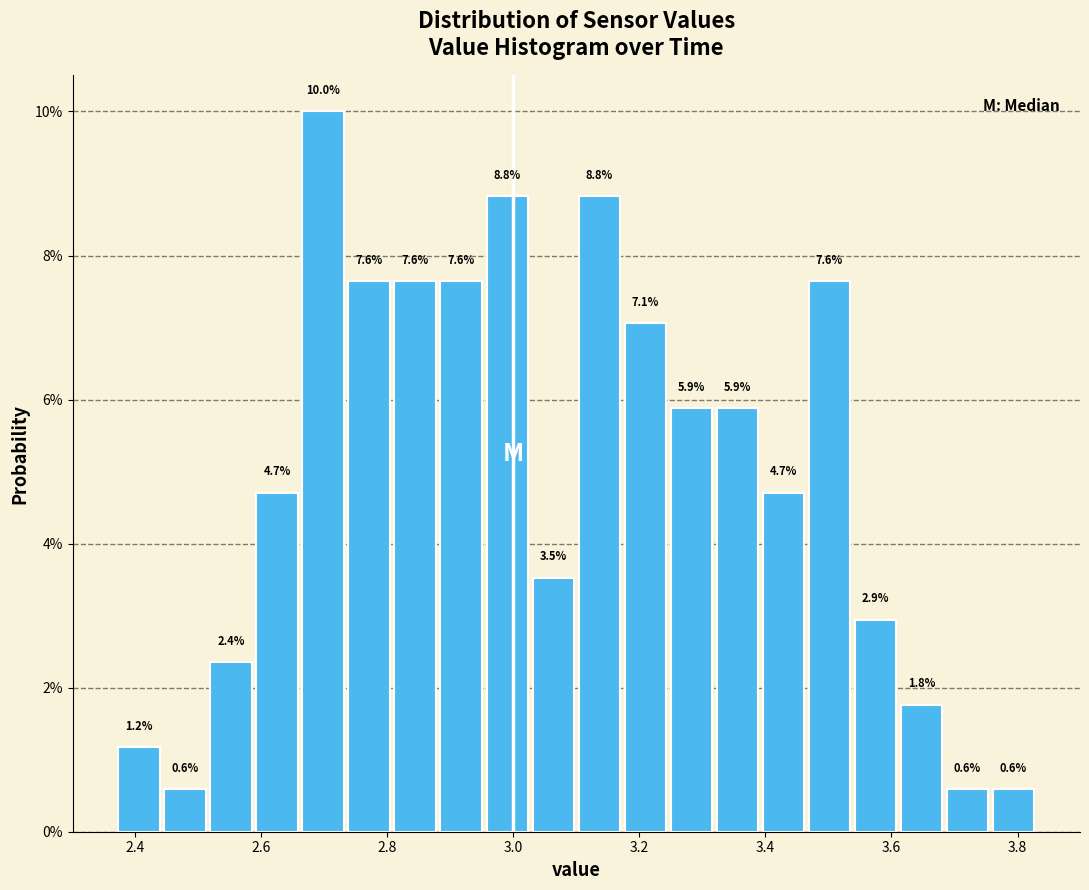

Read against the x-axis, roughly where is the centre of the tallest bar?

2.70